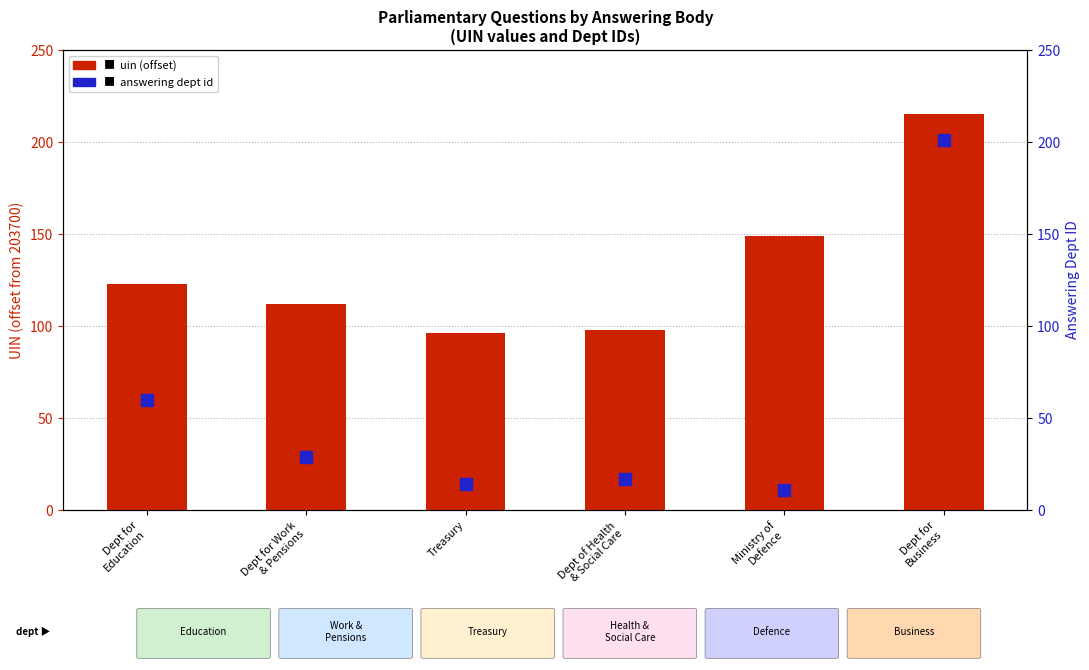

What are all the series names shown in the legend?

uin (offset from 203700), answering dept id